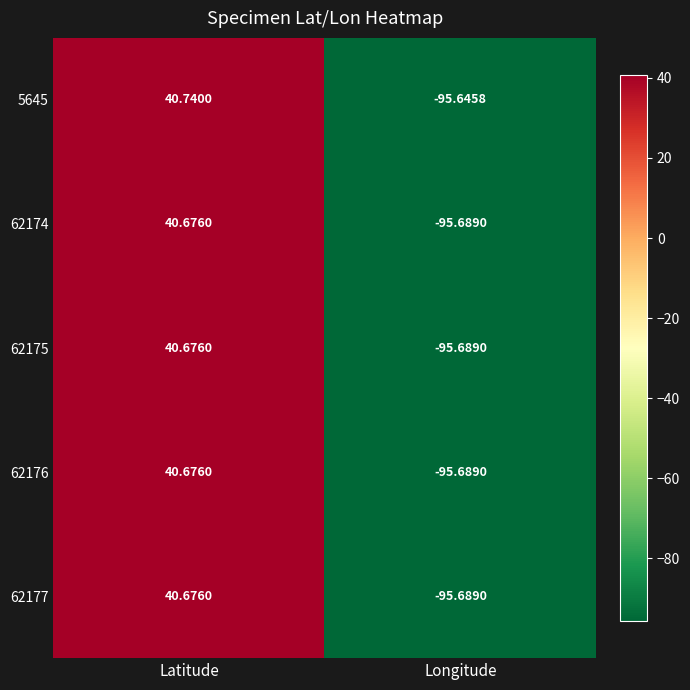

What is the difference between the highest and lowest values at Latitude?

0.1